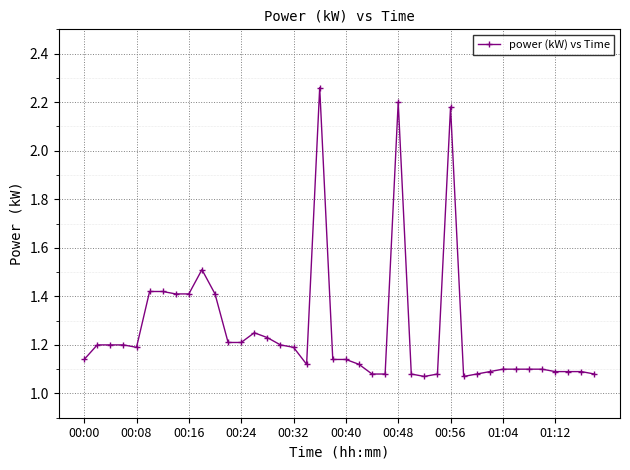

True or false: there are more than 0 points higher than both neighbors.

True